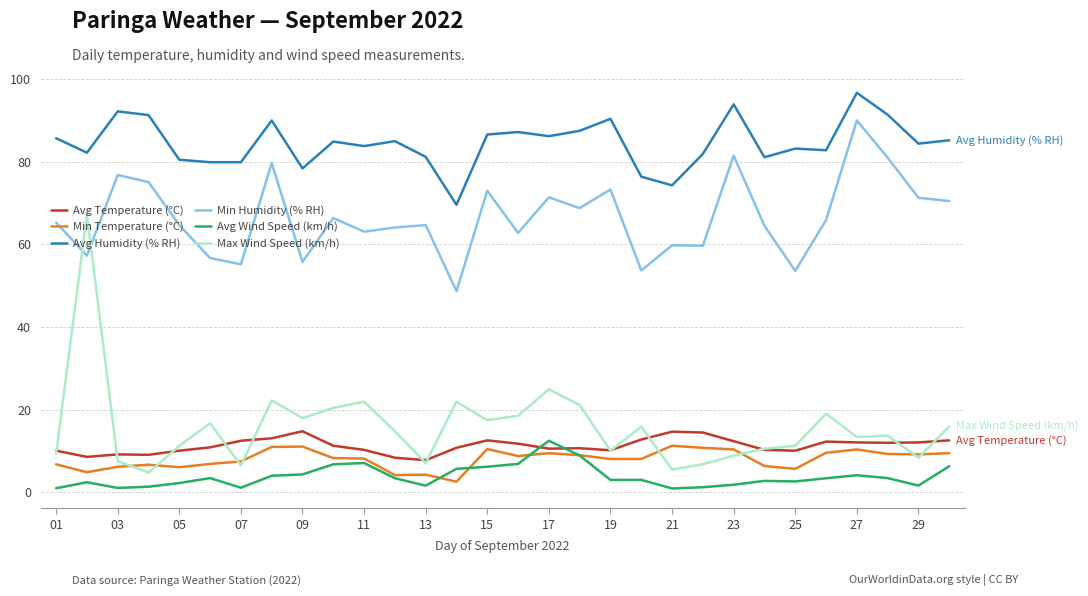

True or false: Avg Wind Speed (km/h) and Avg Humidity (% RH) cross at least once.

False